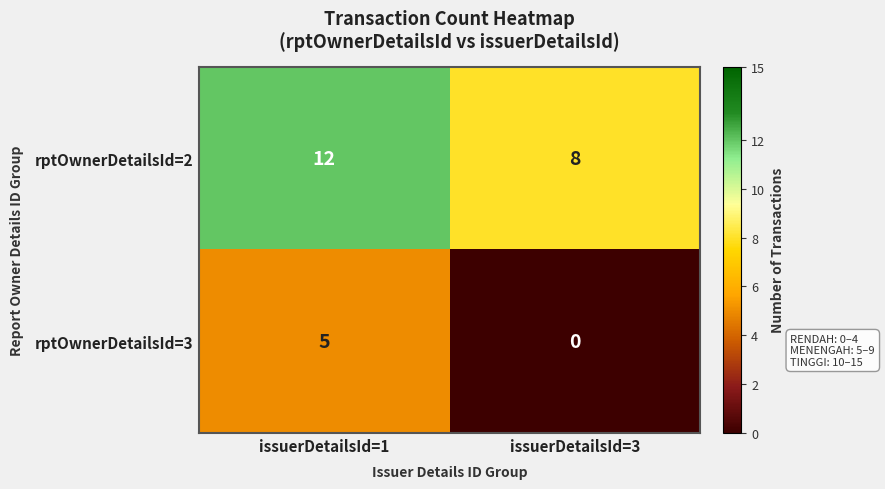

Where is rptOwnerDetailsId=3 nearest to the value 2?

issuerDetailsId=3